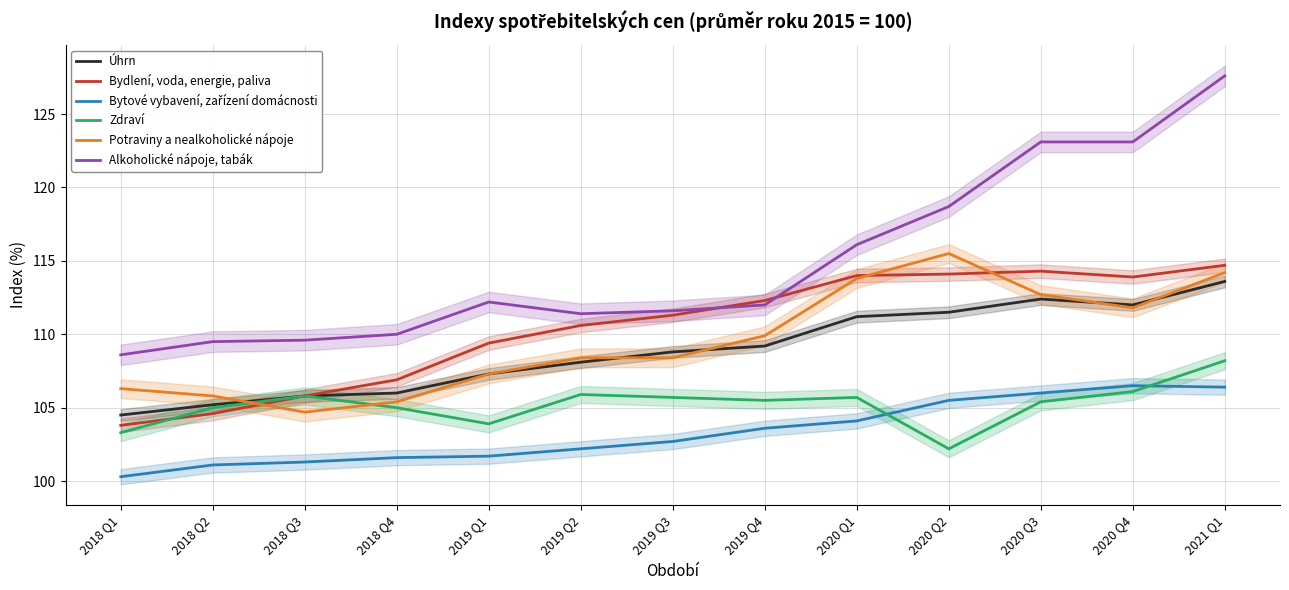

Is the value of Alkoholické nápoje, tabák at 2019 Q2 greater than the value of Potraviny a nealkoholické nápoje at 2020 Q1?

No